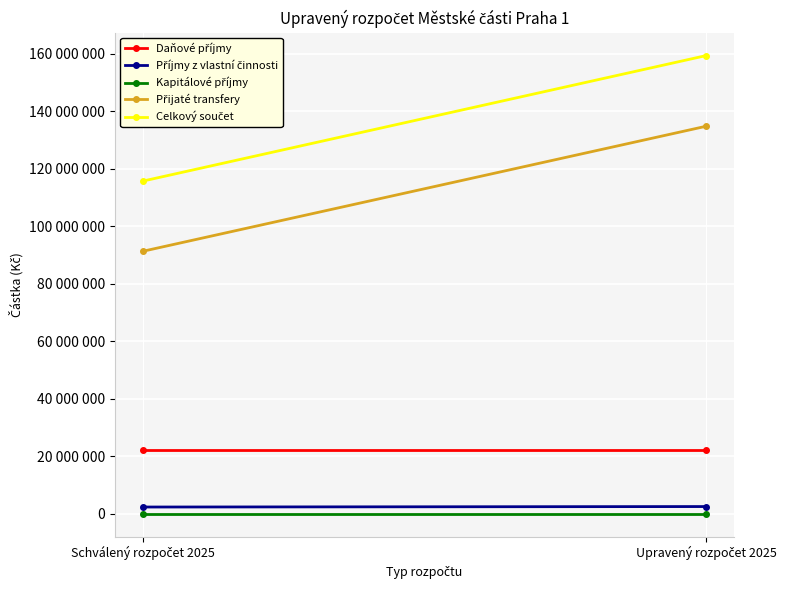

What are all the series names shown in the legend?

Daňové příjmy, Příjmy z vlastní činnosti, Kapitálové příjmy, Přijaté transfery, Celkový součet